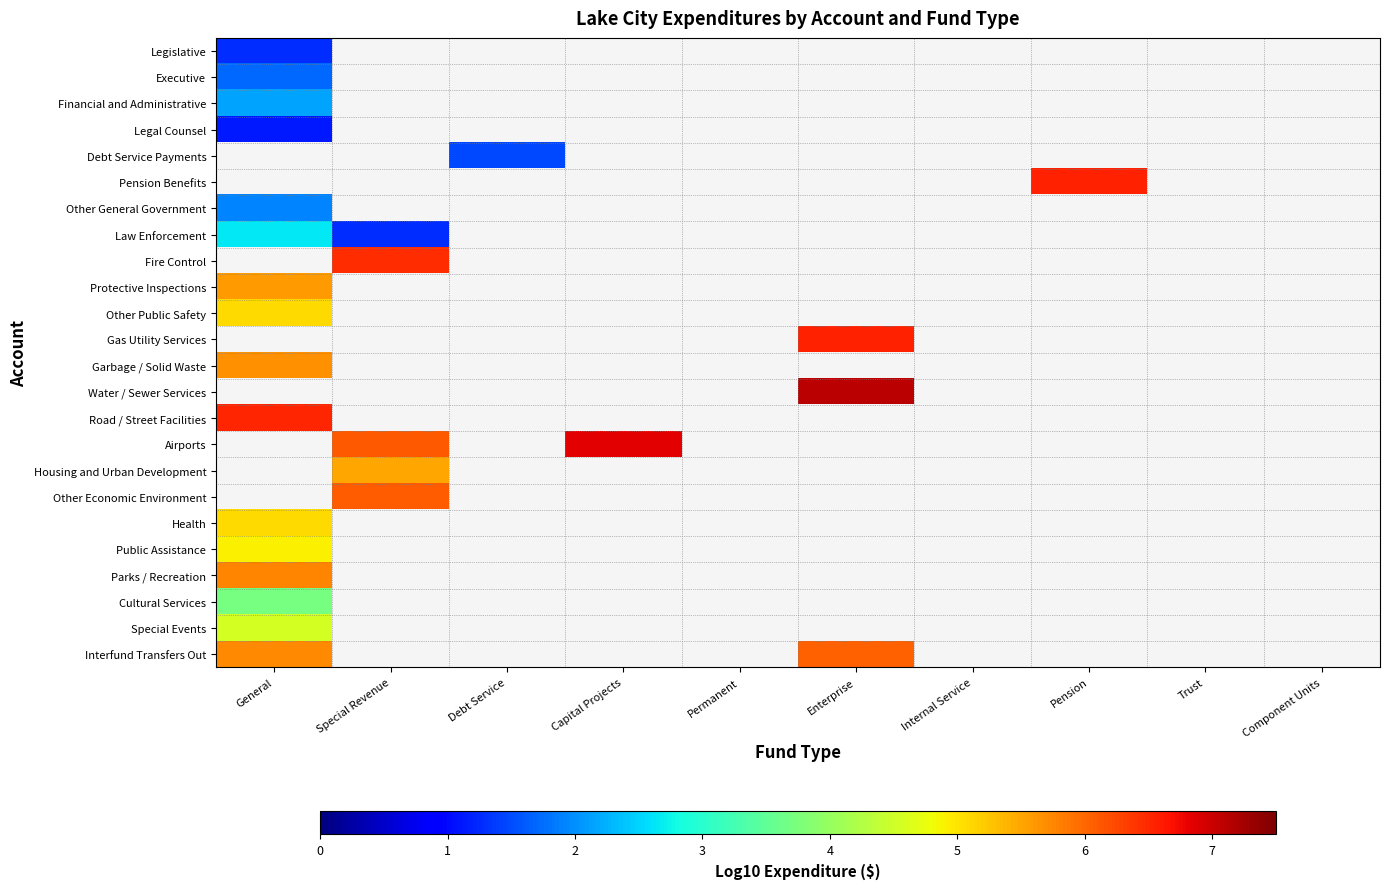

At how many categories does at least one series exceed 5?

5